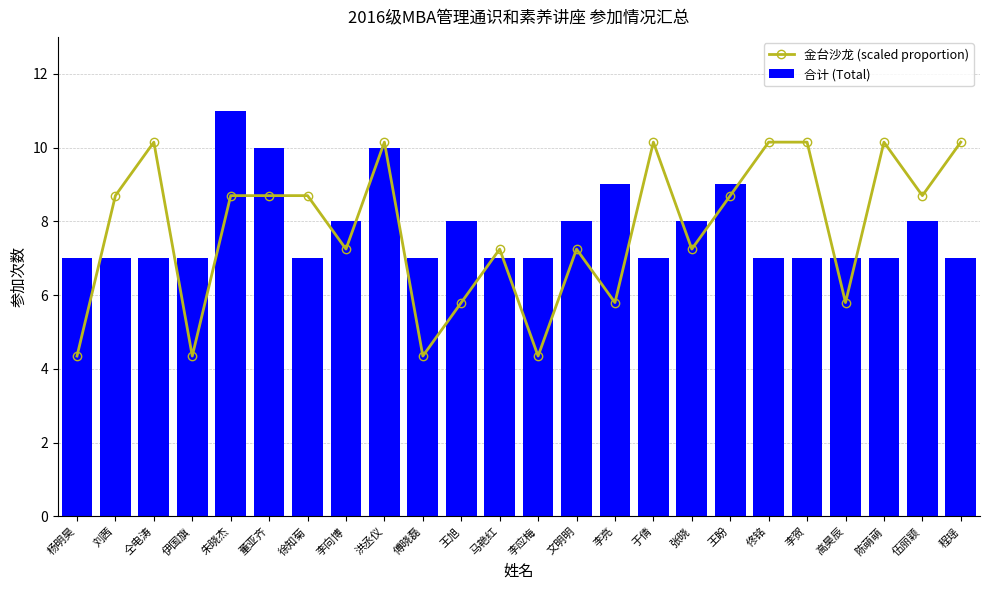

Which has a higher value, 程瑶 or 李应梅?

程瑶